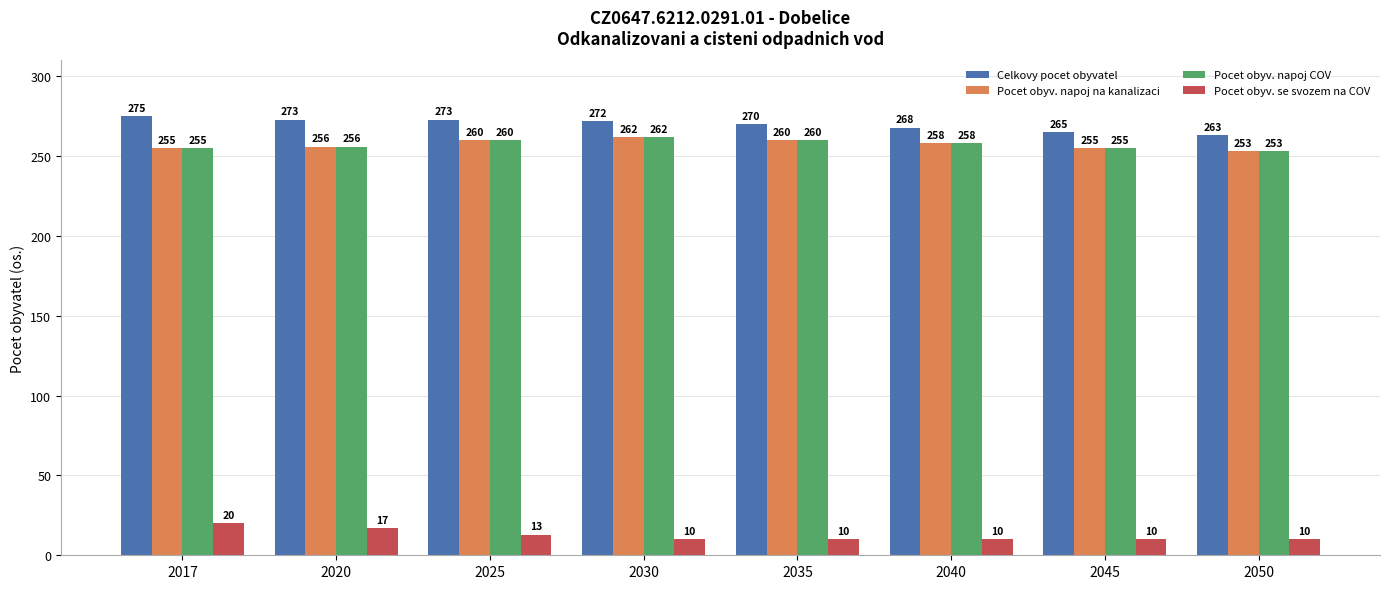

Does the chart contain any negative values?

No